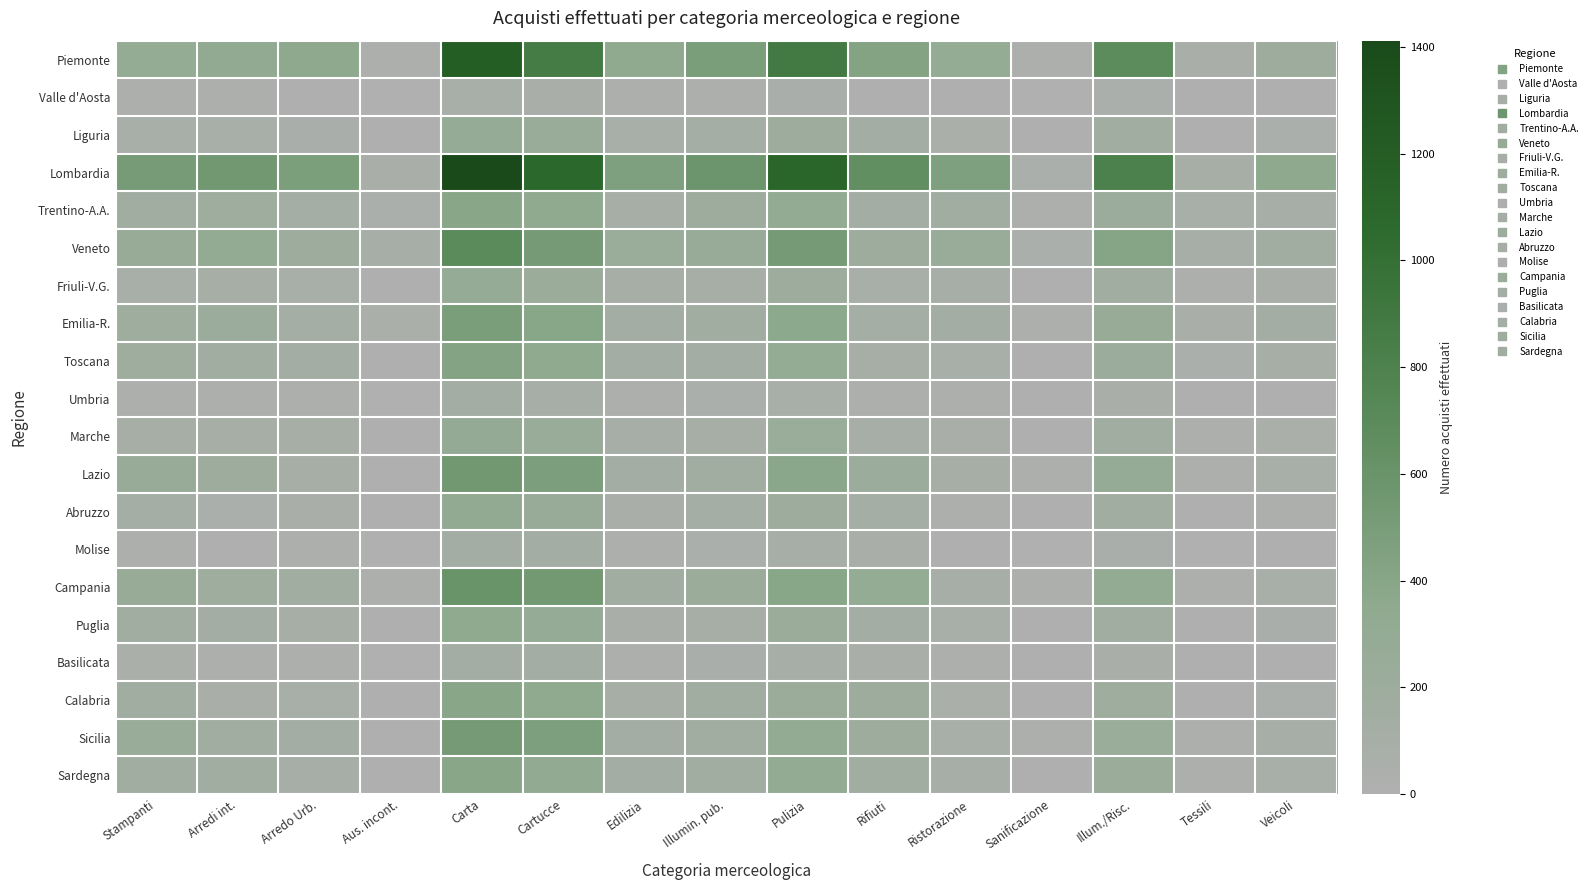

At which category is the sum across all series the highest?

Carta